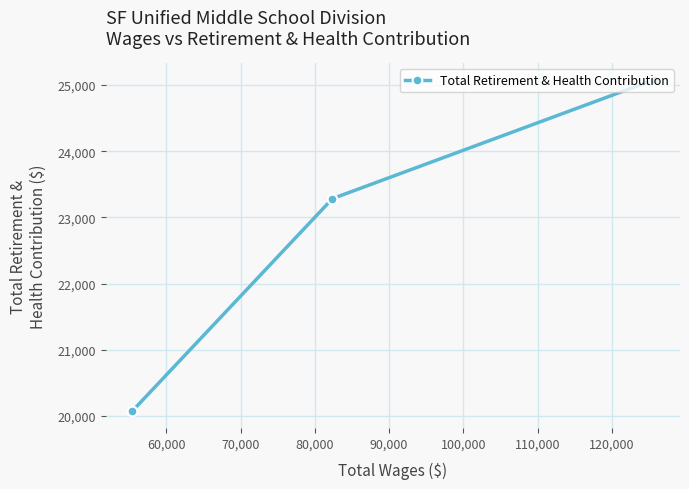

Count the values in the range 20072 to 25078.

3